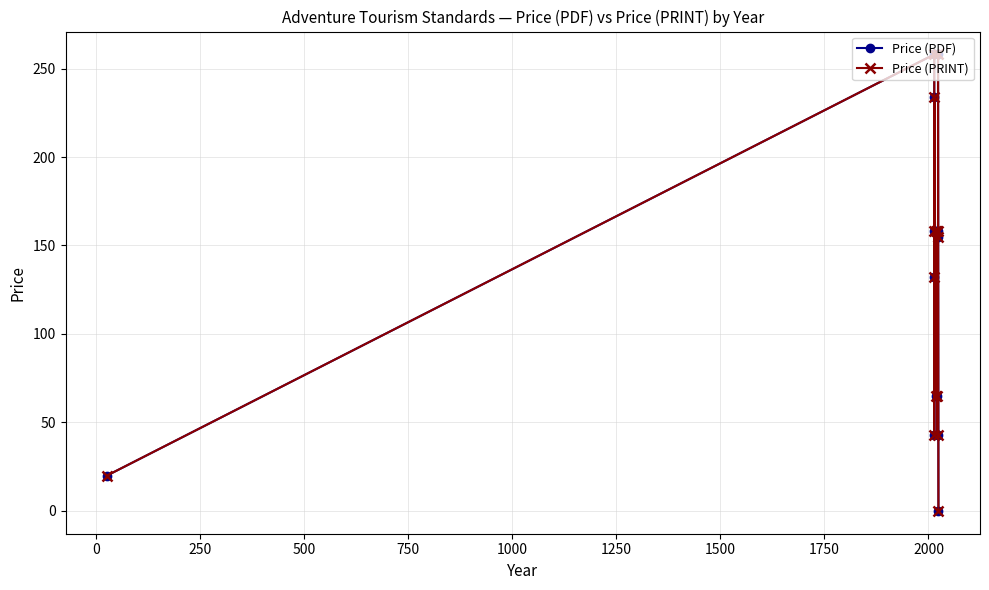

Which series has the largest range (max minus min)?

Price (PDF)